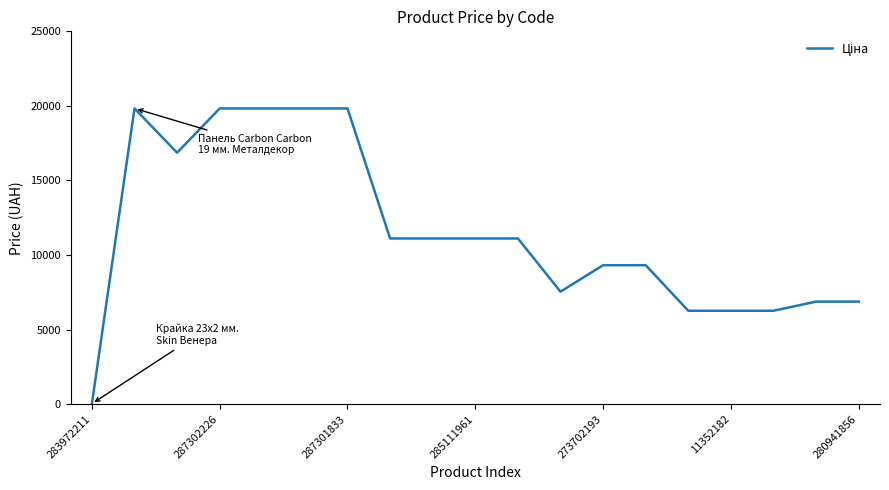

What is the difference between the maximum and minimum values?

19799.0